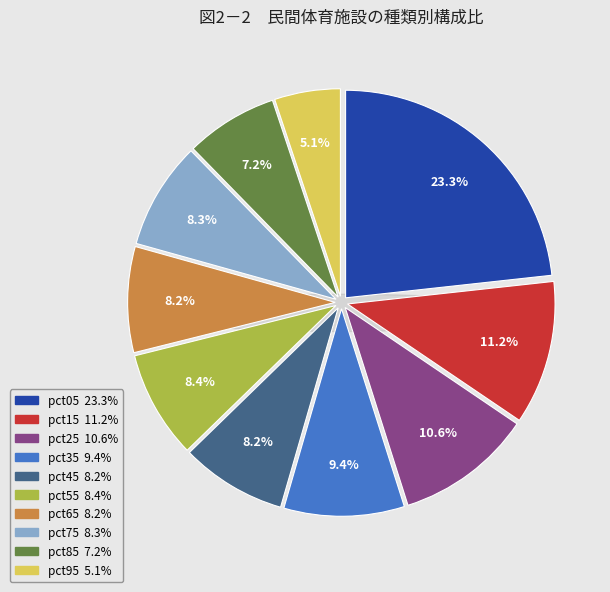

What is the total percentage of pct05 and pct85?

30.4%